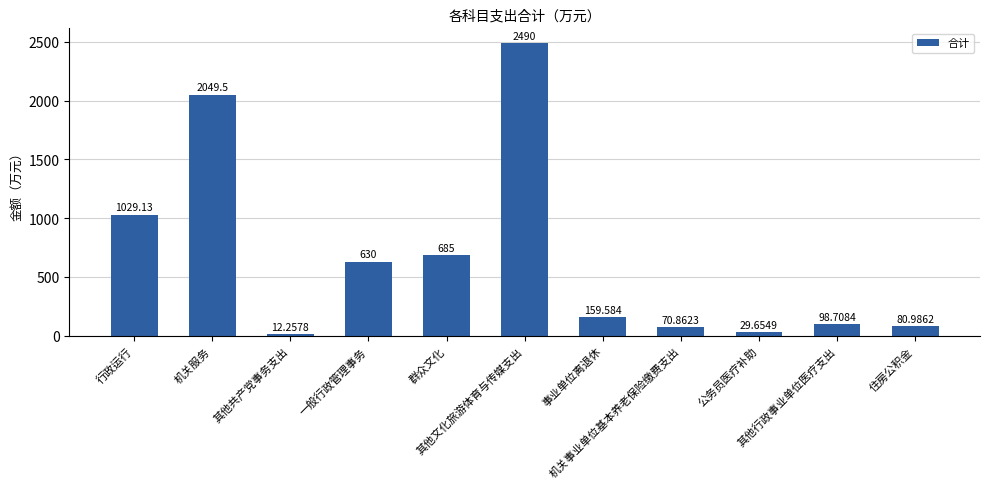

What is the minimum value shown in the chart?

12.3